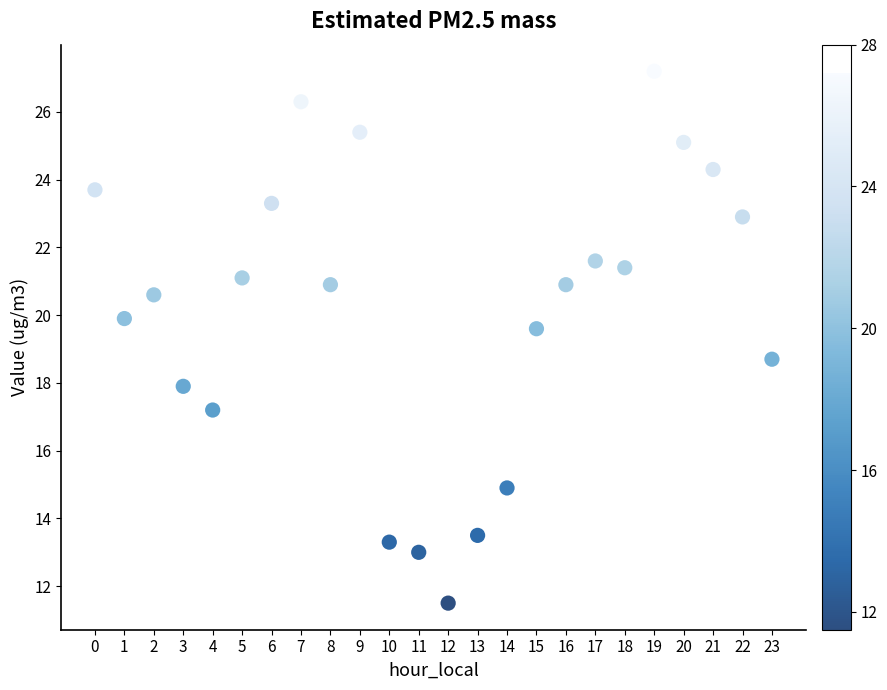

What Y value in the scatter plot is closest to 19?

18.7